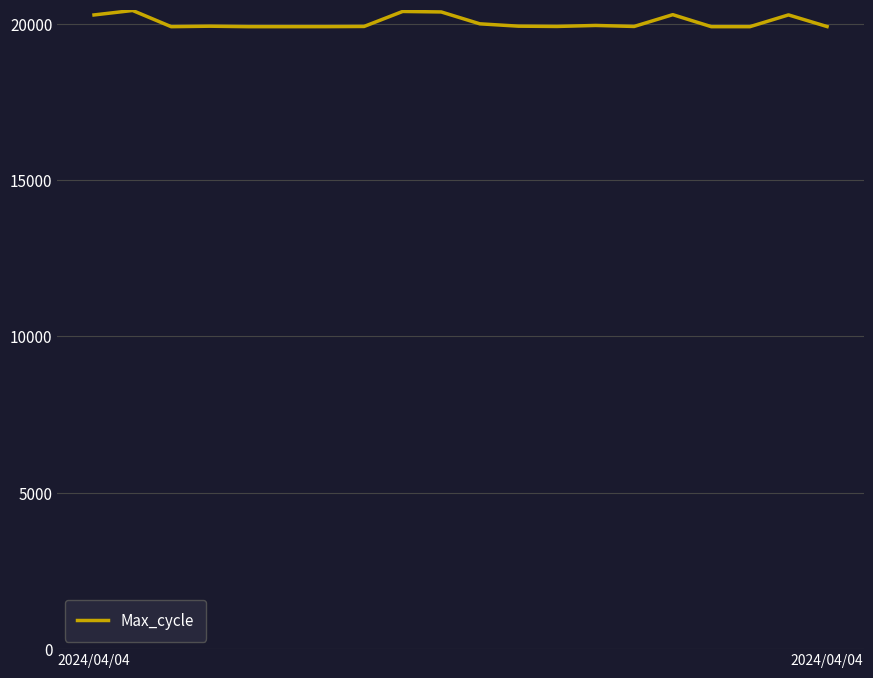

Is this an area chart (filled region under the line)?

No